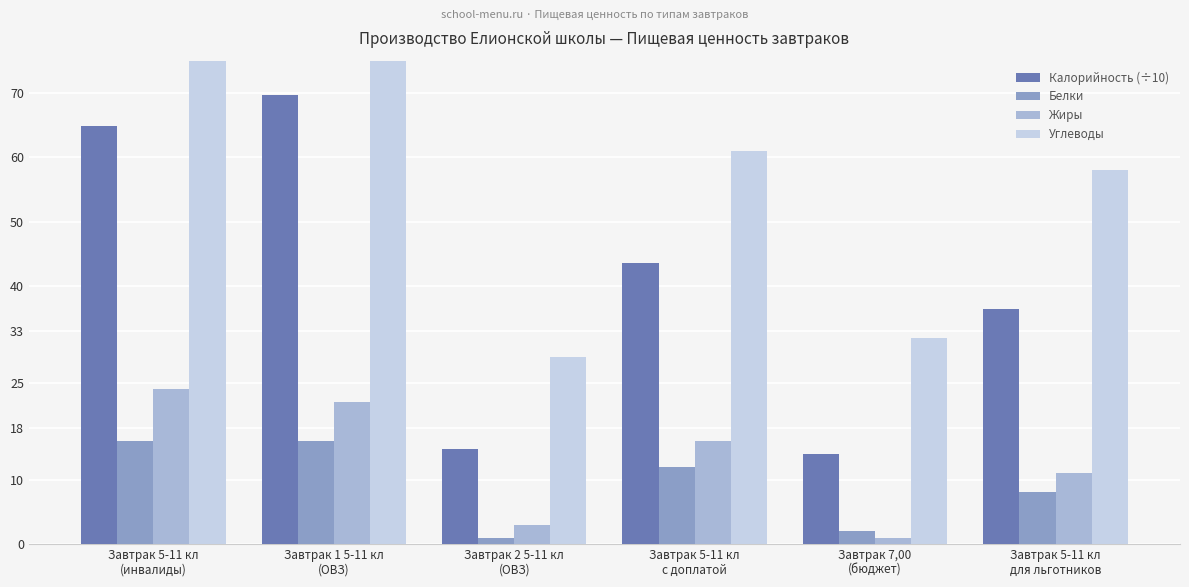

What is the value of the Жиры bar at the 1st from the left?

24.0